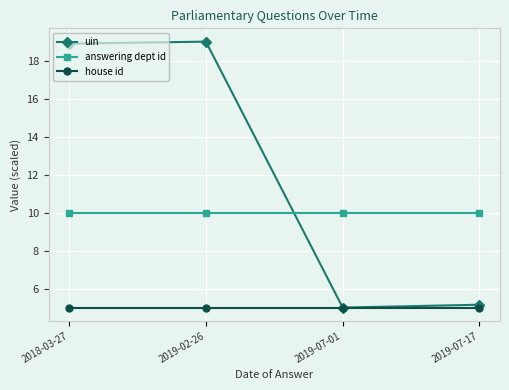

Is it true that uin equals 18.9 at 2018-03-27?

True